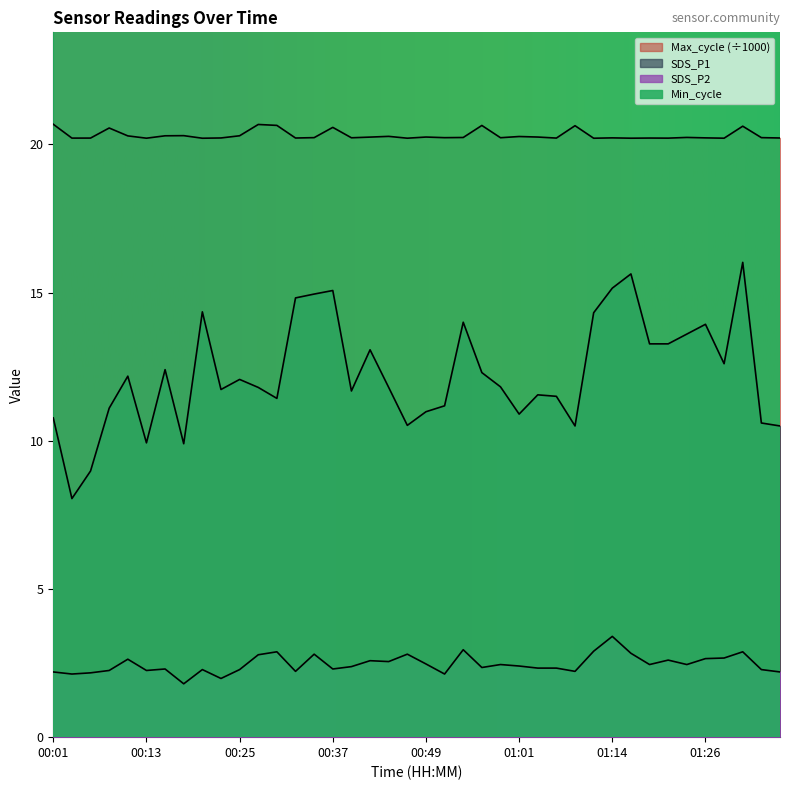

What is the highest value of the SDS_P2 series?

3.4